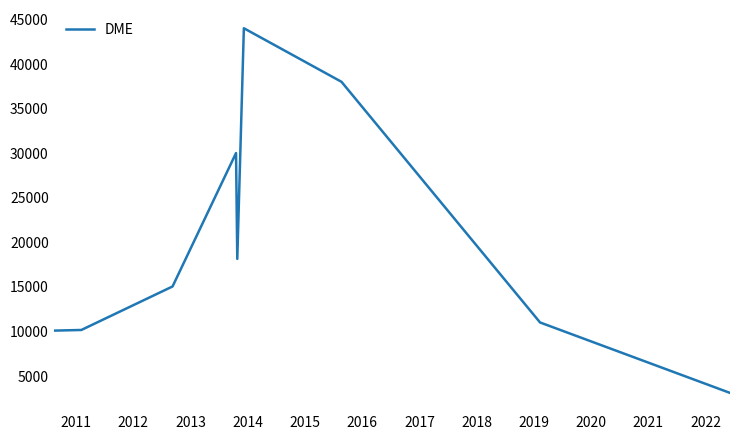

What is the difference between the maximum and minimum values?

40892